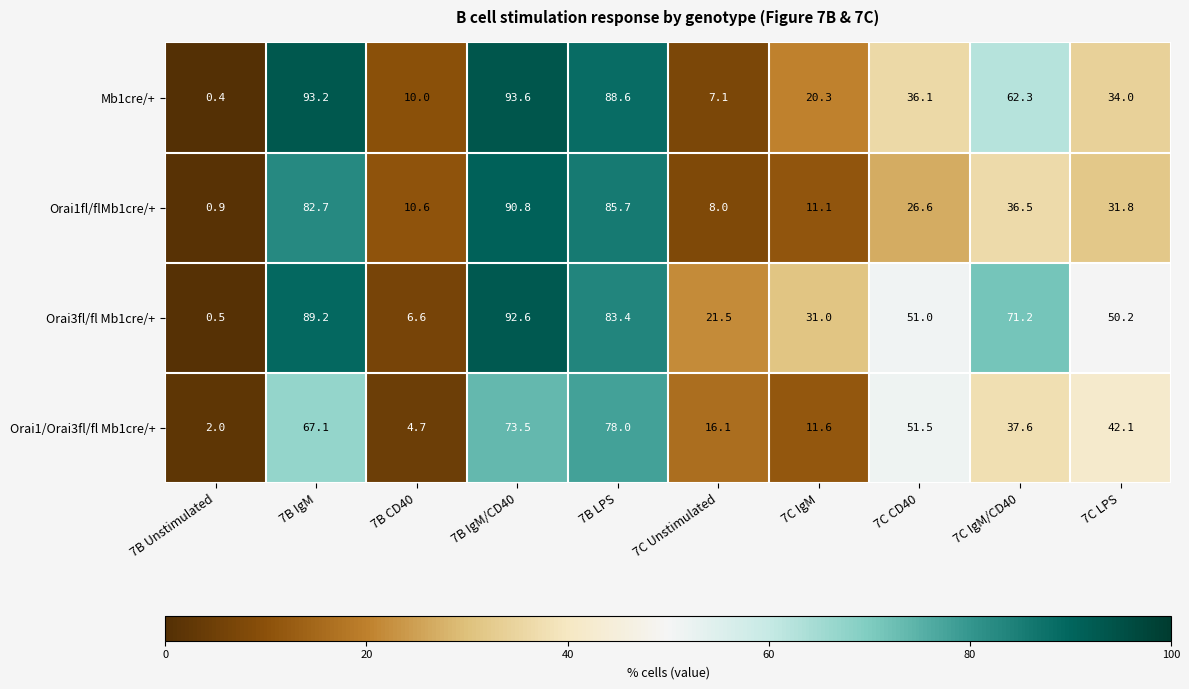

Rank the series at 7C LPS from highest to lowest value.

Orai3fl/fl Mb1cre/+, Orai1/Orai3fl/fl Mb1cre/+, Mb1cre/+, Orai1fl/flMb1cre/+